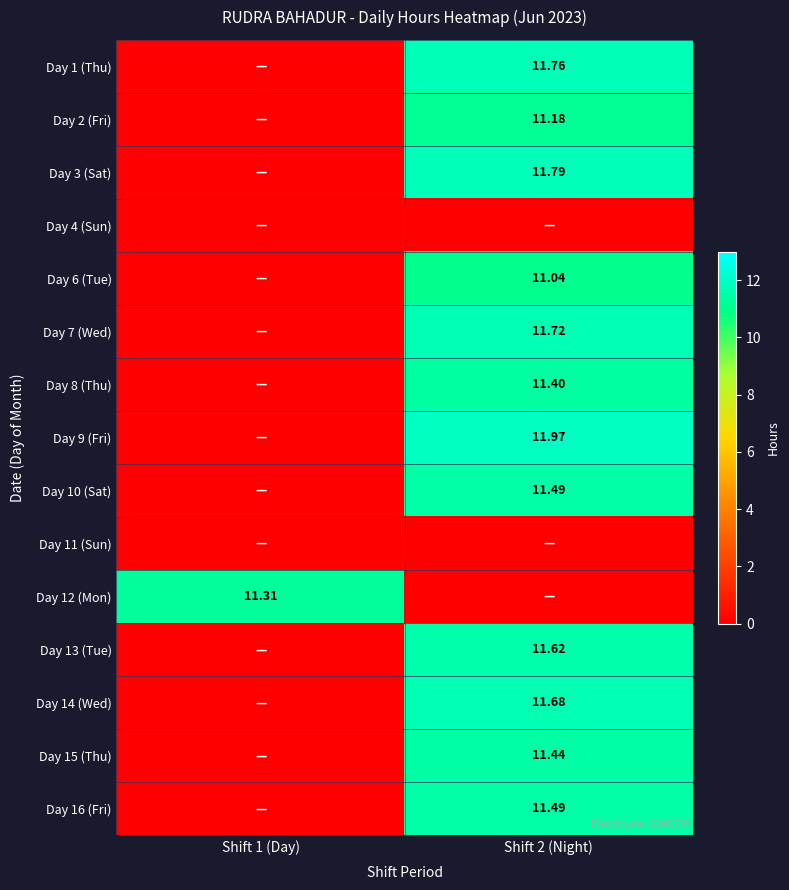

Is the value of Day 10 (Sat) at Shift 2 (Night) greater than the value of Day 1 (Thu) at Shift 2 (Night)?

No